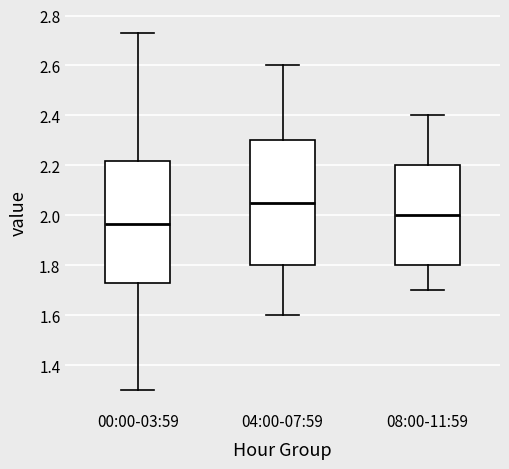

Which box has the highest median line?

04:00-07:59